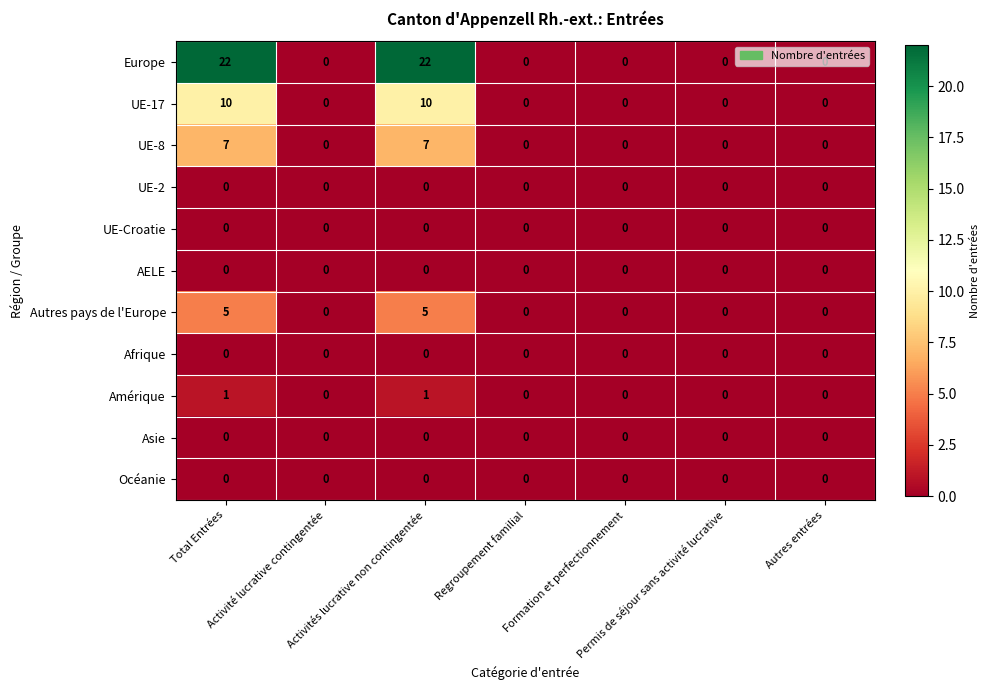

Which series has the largest total across all categories?

Europe